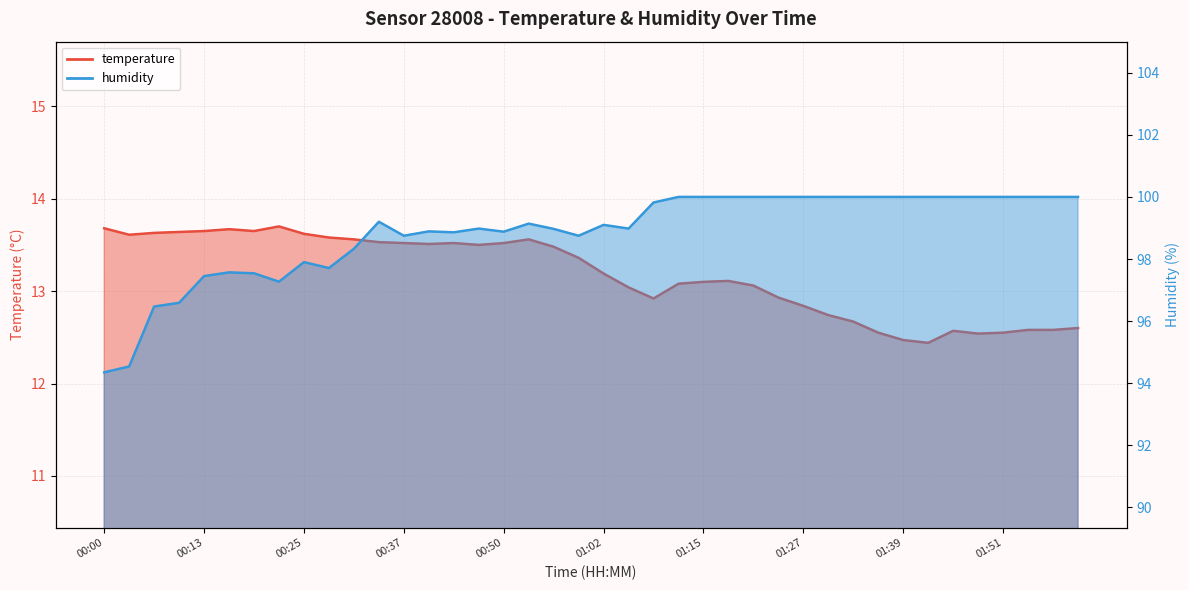

What position from the left is 00:13?

5